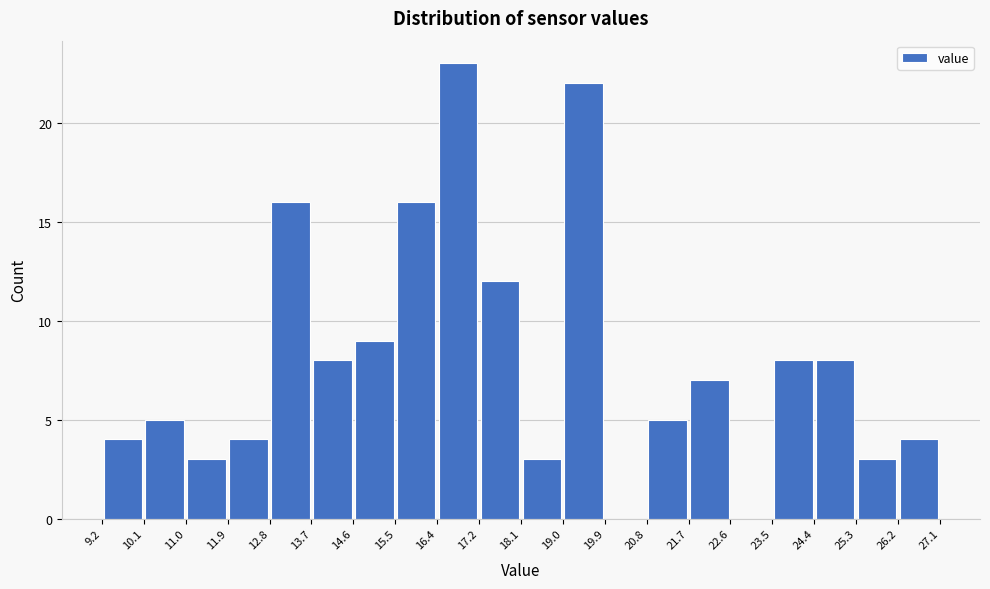

Which range on the x-axis has the tallest bar?

16.4 to 17.2